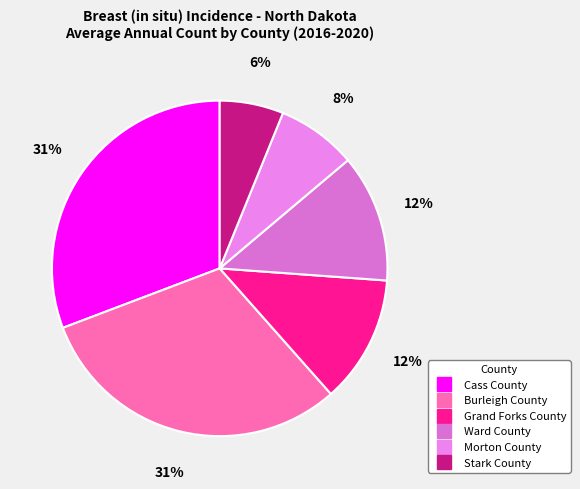

Count the number of slices in the pie.

6